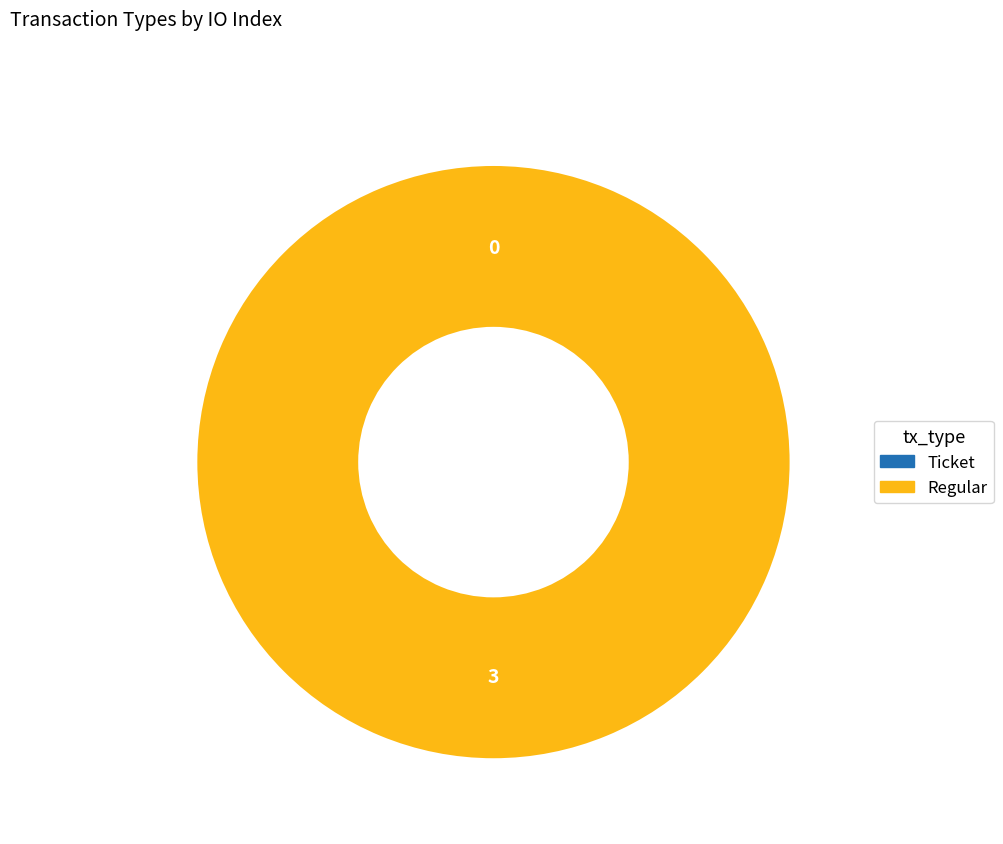

What is the largest slice in the pie chart?

Regular